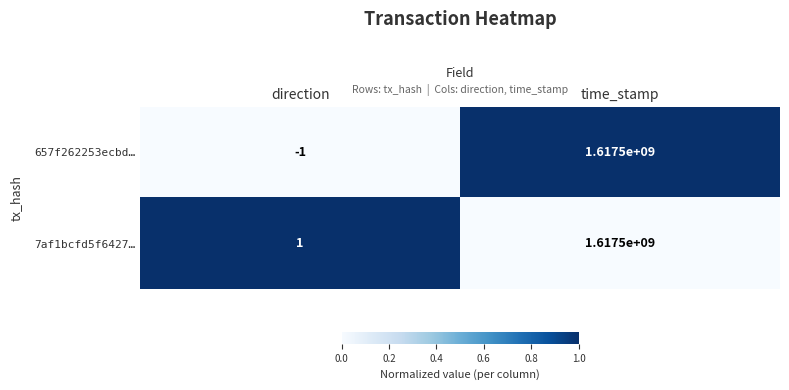

What is the average value of the 657f262253ecbd… series?

808750000